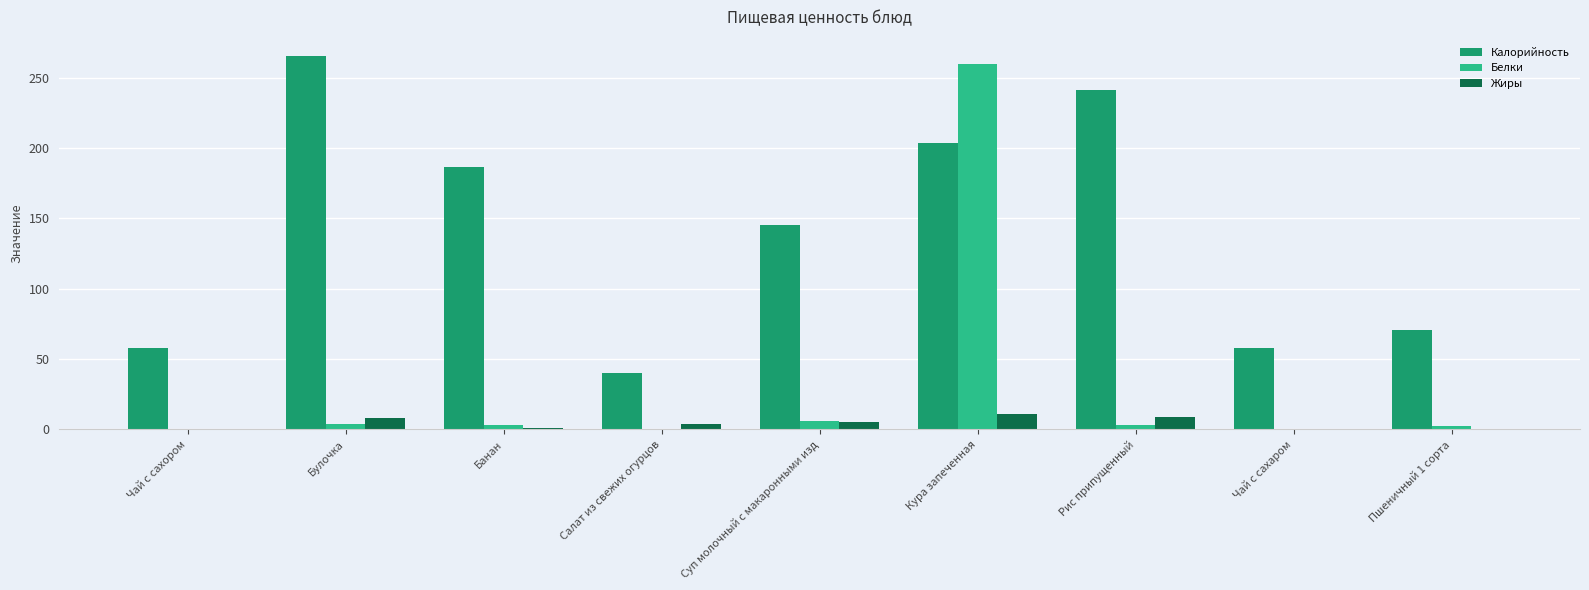

What are all the series names shown in the legend?

Калорийность, Белки, Жиры